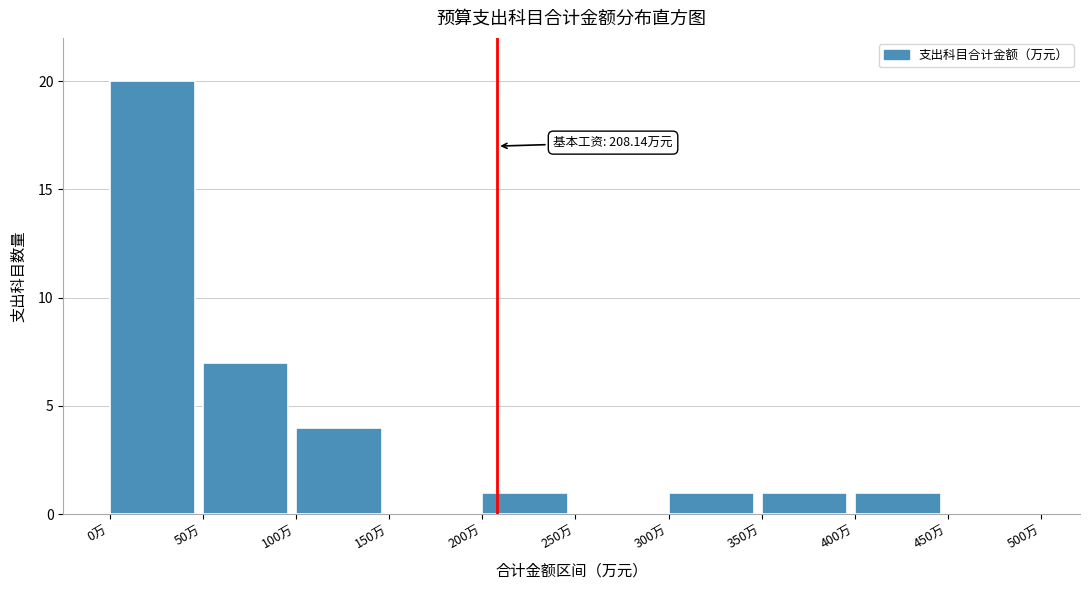

Which range on the x-axis has the tallest bar?

0 to 50